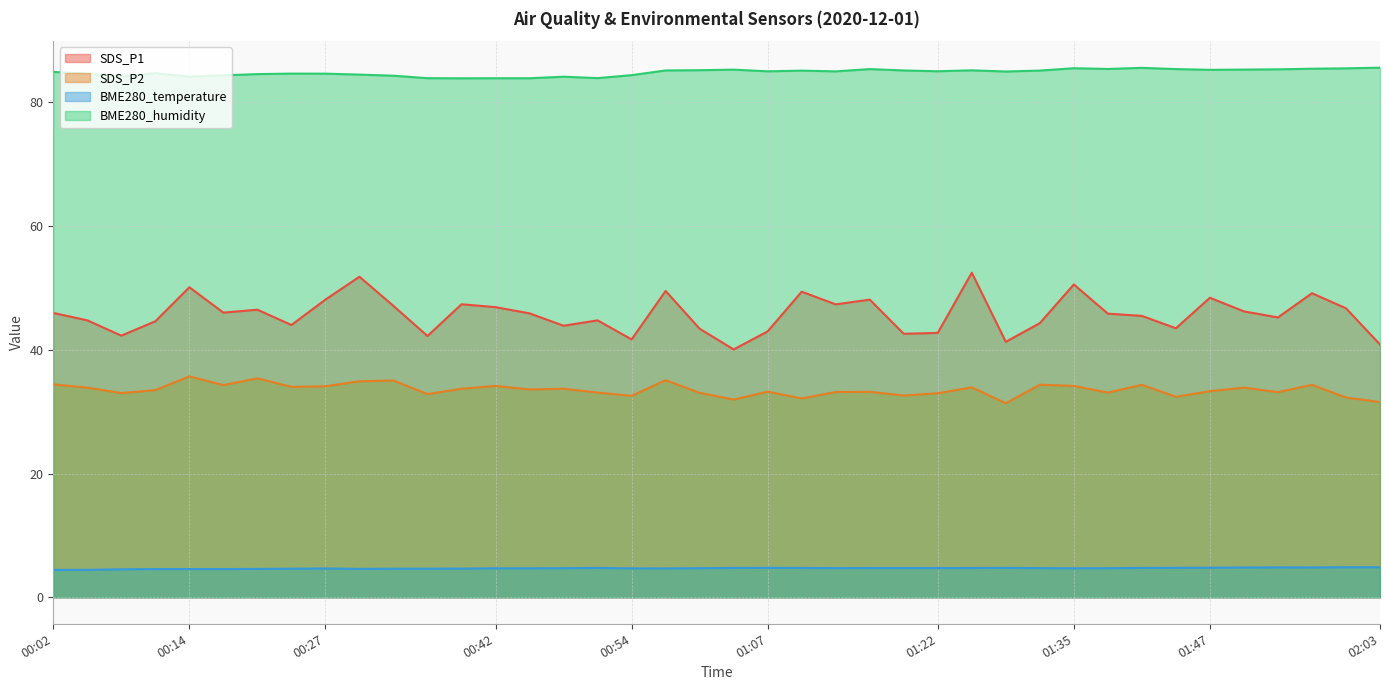

Where does the SDS_P2 series first go above 33?

00:02